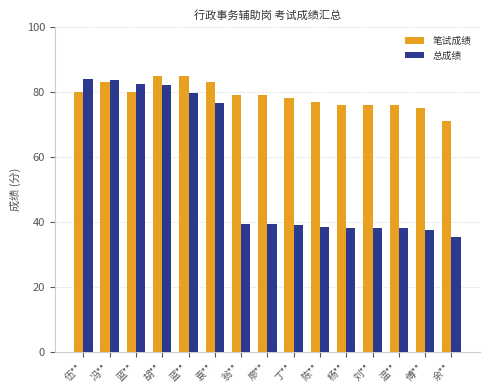

Between 蓝** and 蓝**, which is larger?

蓝**